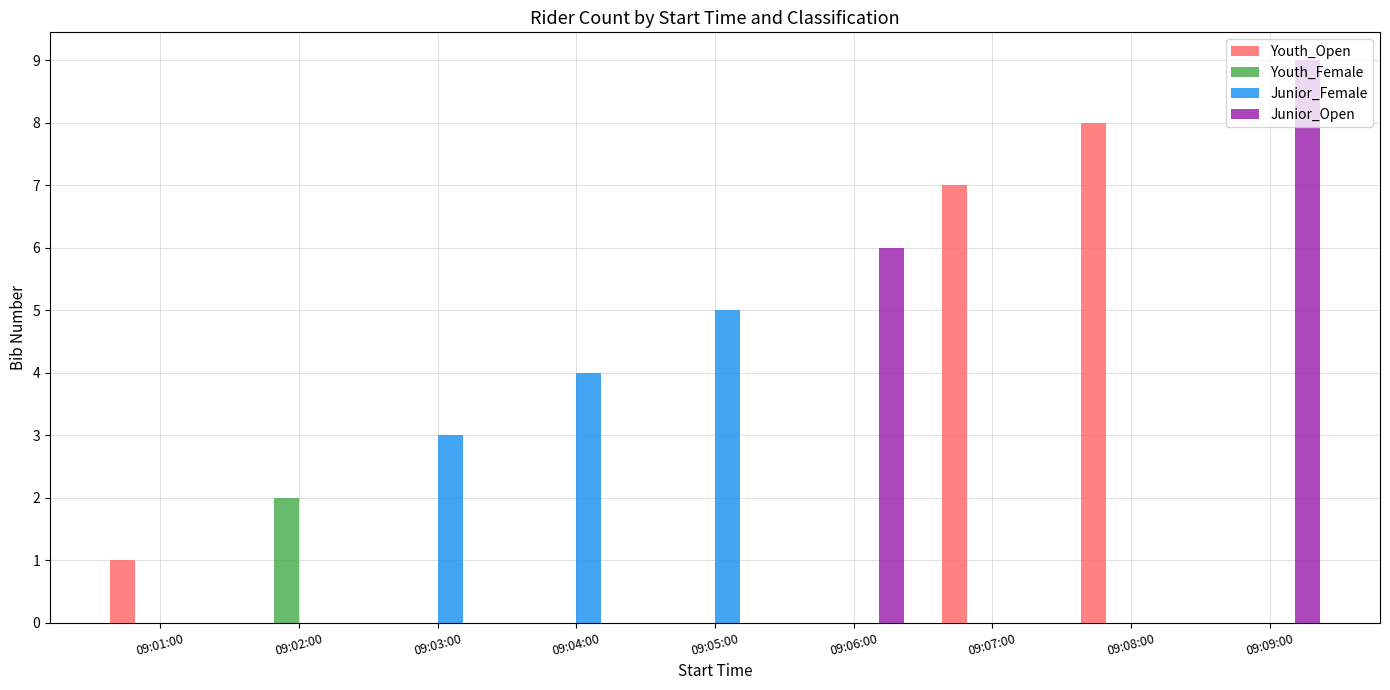

True or false: Youth_Open has a value of 14 at 09:08:00.

False